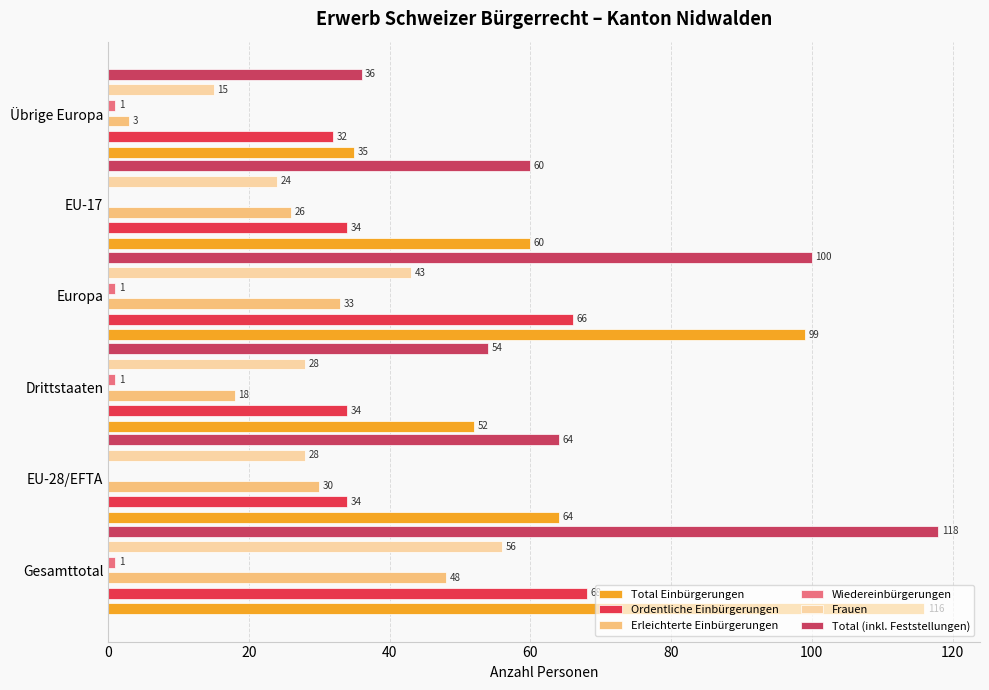

How many categories are shown in the chart?

6